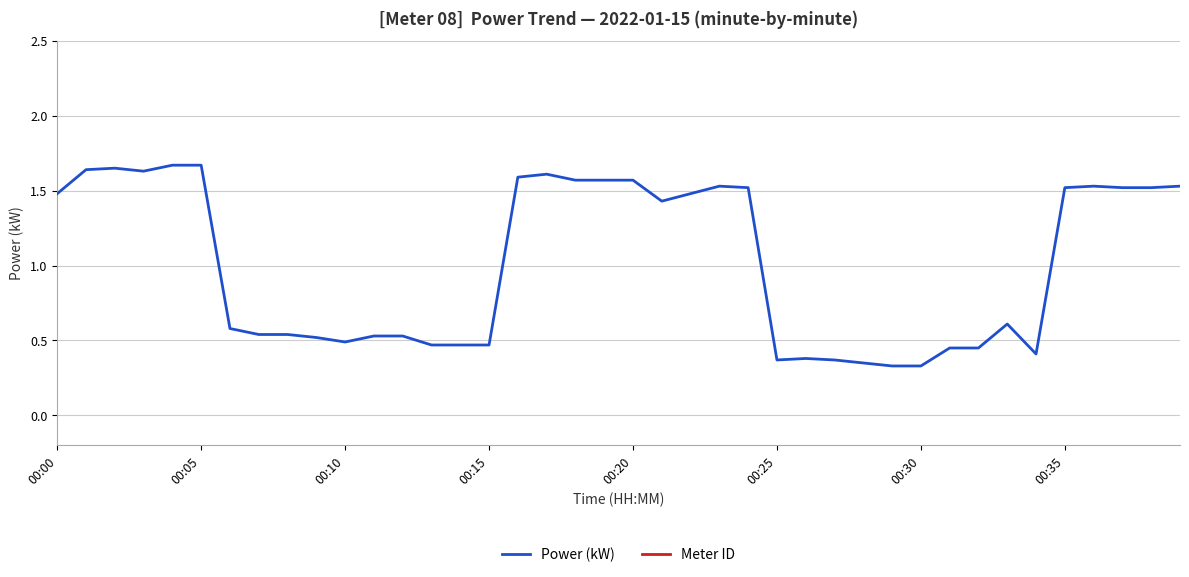

The Power (kW) series shows 1.5 at 00:35. True or false?

True